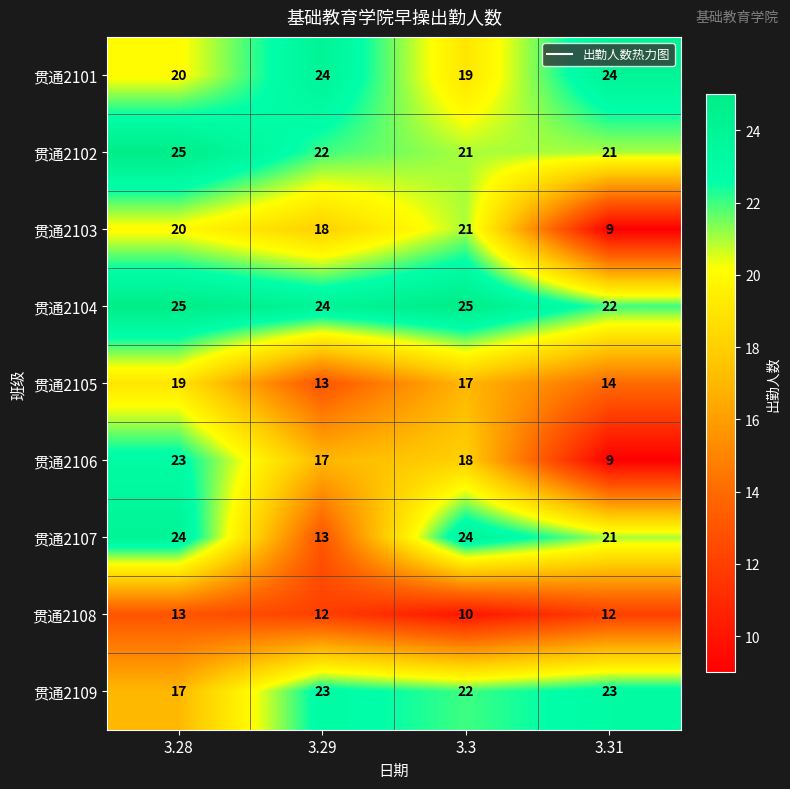

Read the 贯通2101 value at 3.28.

20